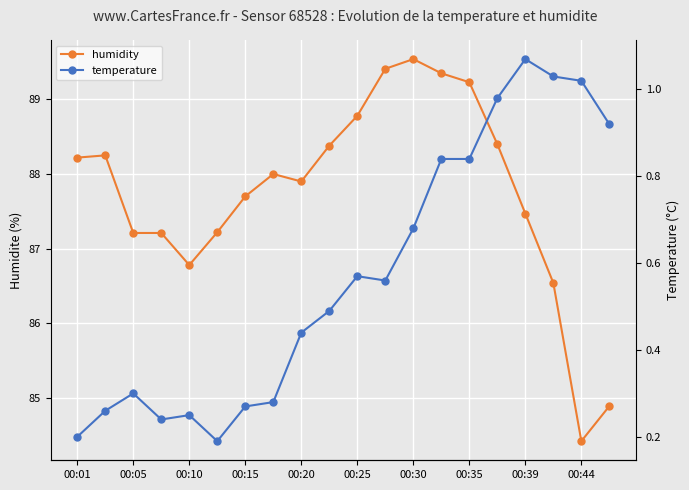

True or false: humidity and temperature intersect in this chart.

False